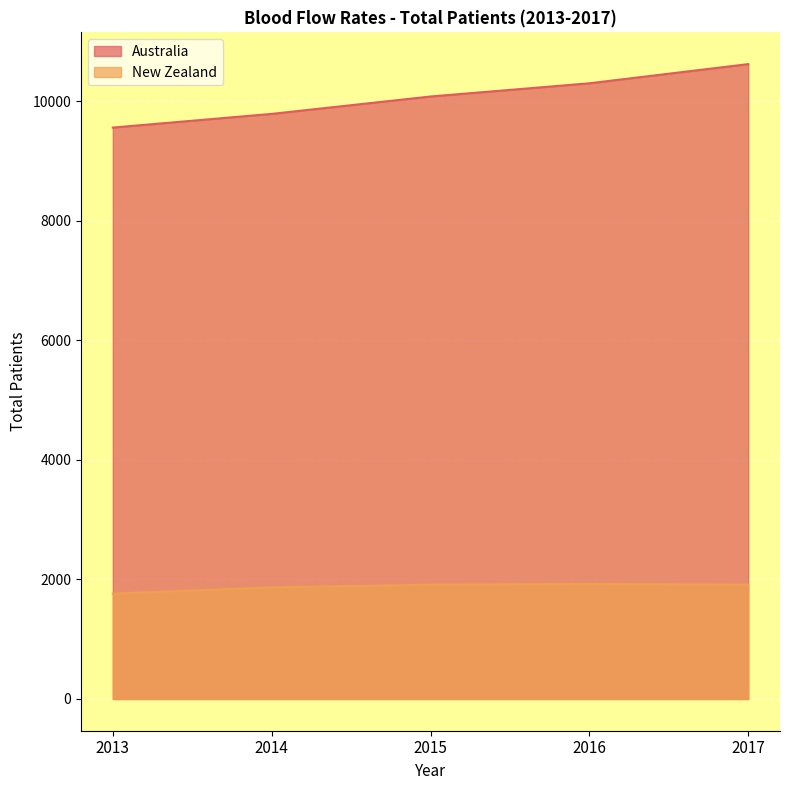

True or false: Australia has more than 1 points higher than both neighbors.

False